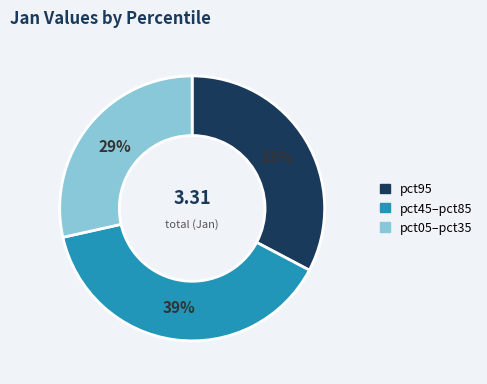

How many slices are in this pie chart?

3